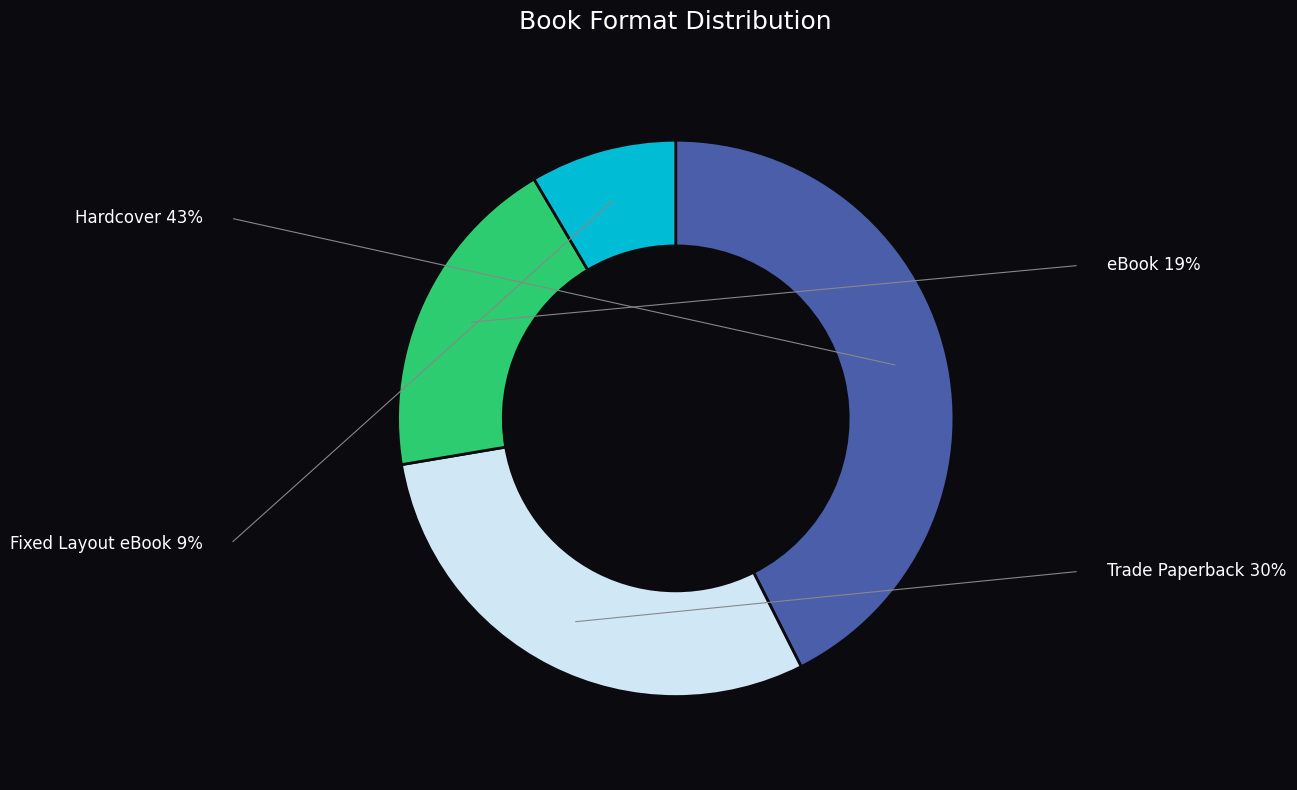

Is it true that Trade Paperback is 18% of the pie?

False